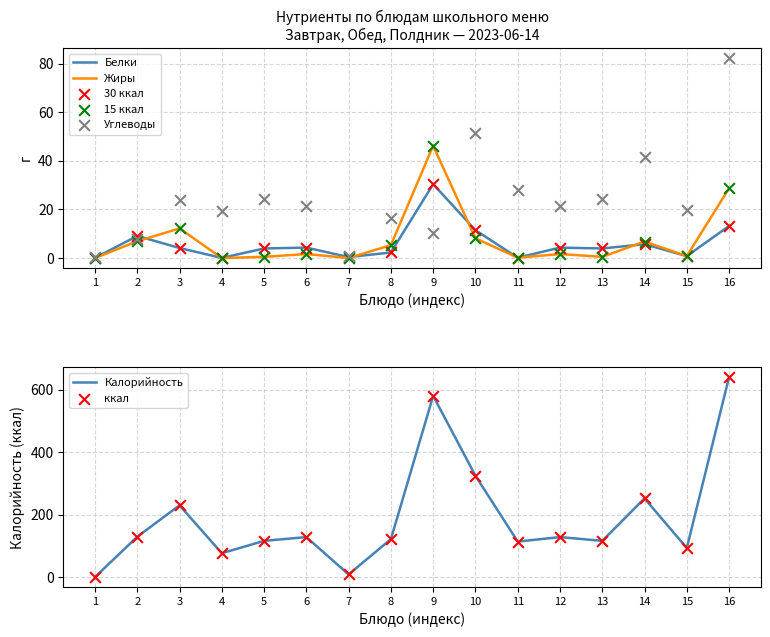

What are all the series names shown in the legend?

Калорийность, Белки, Жиры, Углеводы